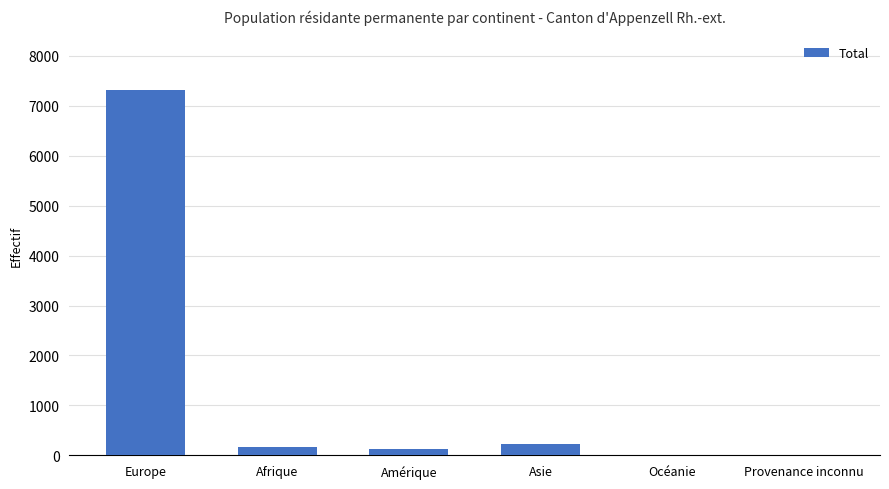

True or false: the data shows 7314 at Europe.

True